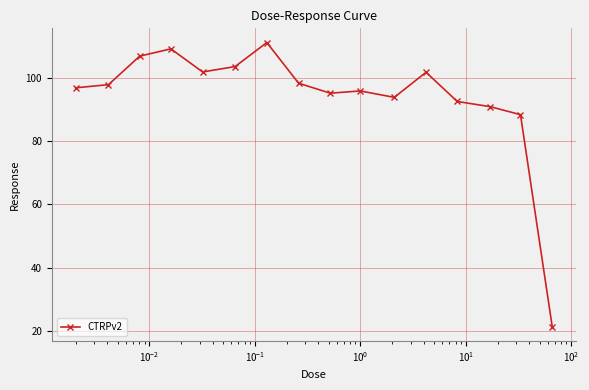

What is the minimum value shown in the chart?

21.3